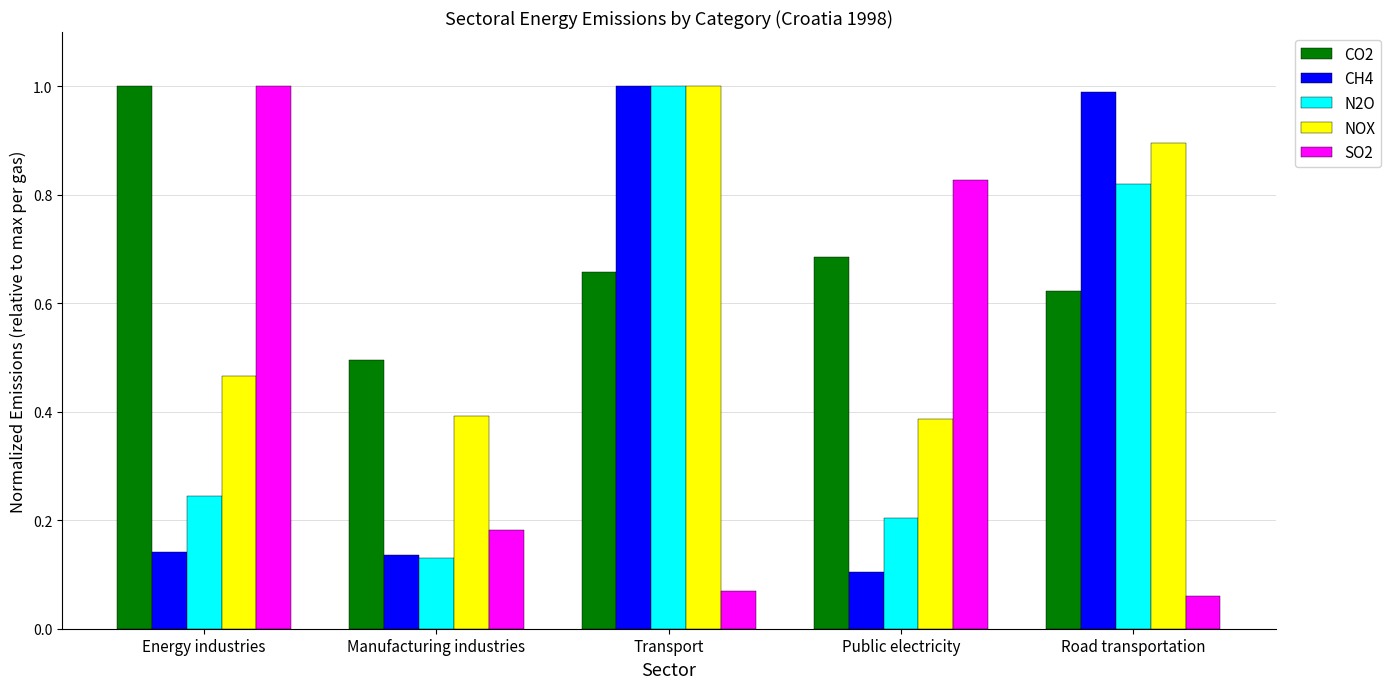

What is the difference between the CO2 values at Transport and Energy industries?

0.3